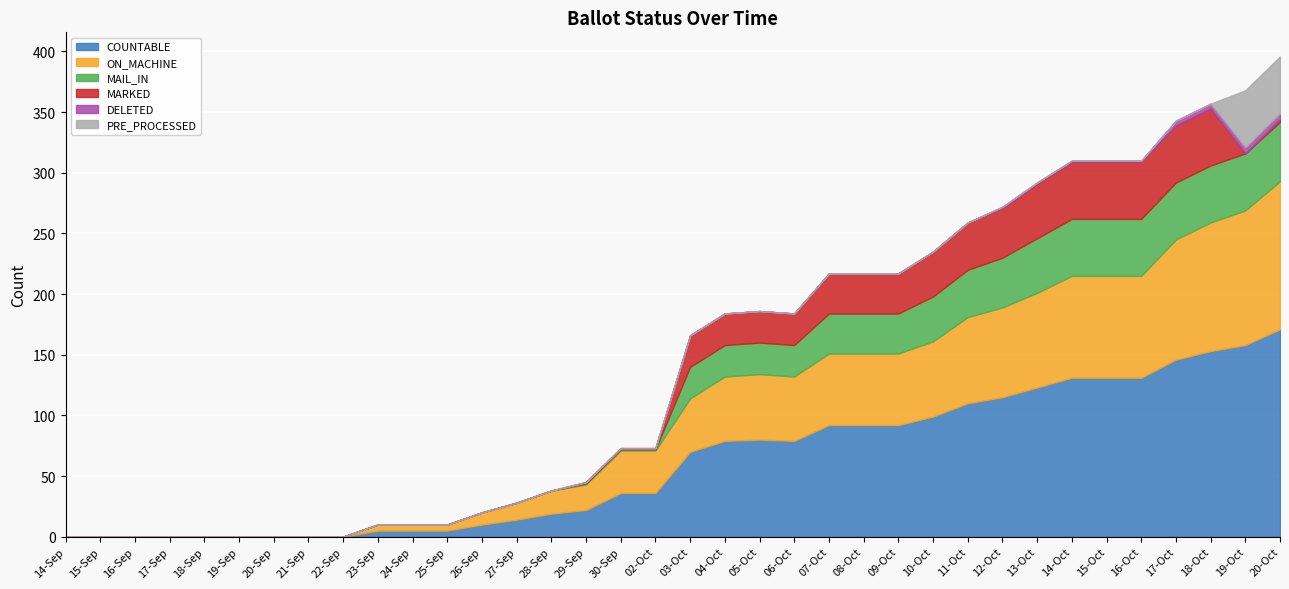

What position from the right is 27-Sep?

23